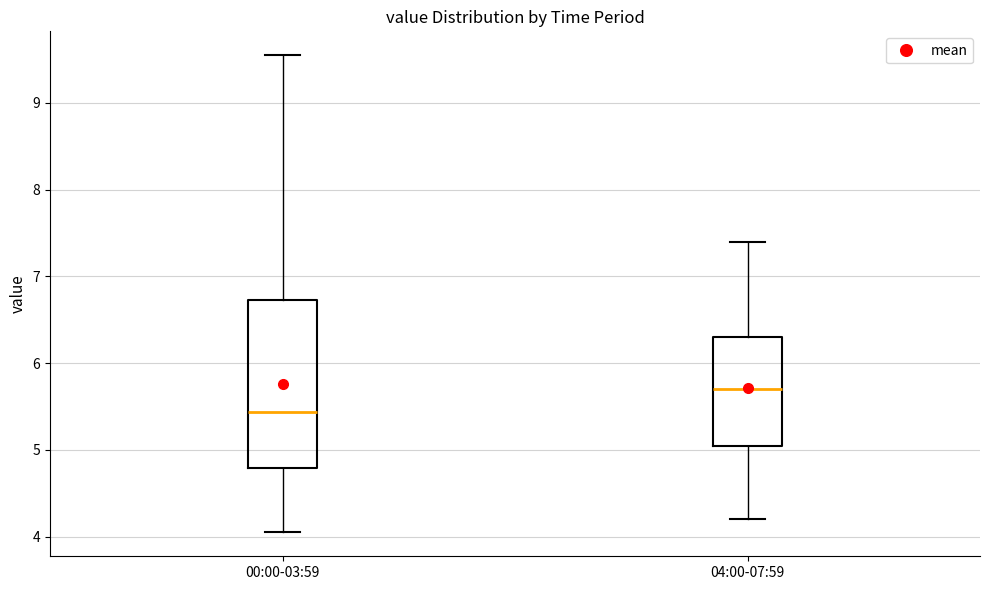

Reading left to right, read every box against the y-axis: the position of its median line, the range the box covers, and the ends of its whiskers. The values are not printed on the chart, so give them approximately, as read against the axis.

00:00-03:59: median 5.4, box 4.8 to 6.7, whiskers 4.1 to 9.6
04:00-07:59: median 5.7, box 5.1 to 6.3, whiskers 4.2 to 7.4